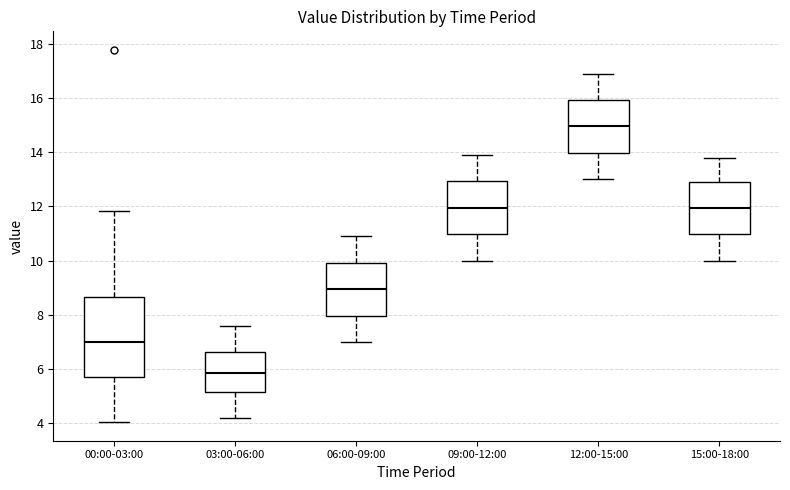

Reading left to right, transcribe this box plot: for each box, give where its median line is, the range the box spans, and where its two whiskers end, as read against the y-axis. The values are not printed on the chart, so give them approximately, as read against the axis.

00:00-03:00: median 7.0, box 5.8 to 8.6, whiskers 4.0 to 11.8
03:00-06:00: median 5.8, box 5.2 to 6.6, whiskers 4.2 to 7.6
06:00-09:00: median 9.0, box 8.0 to 10.0, whiskers 7.0 to 11.0
09:00-12:00: median 12.0, box 11.0 to 13.0, whiskers 10.0 to 14.0
12:00-15:00: median 15.0, box 14.0 to 16.0, whiskers 13.0 to 17.0
15:00-18:00: median 12.0, box 11.0 to 13.0, whiskers 10.0 to 13.8